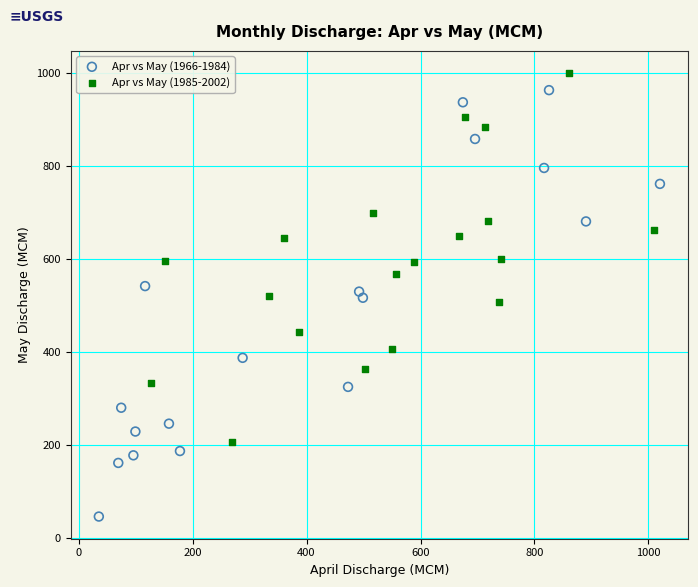

Which series contains the highest Y value?

Apr vs May (1985-2002)